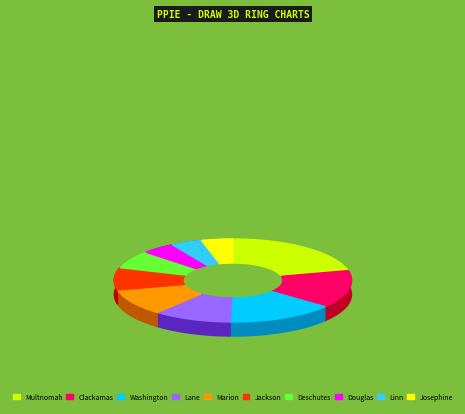

To the nearest percent, what portion does Deschutes represent?

7%